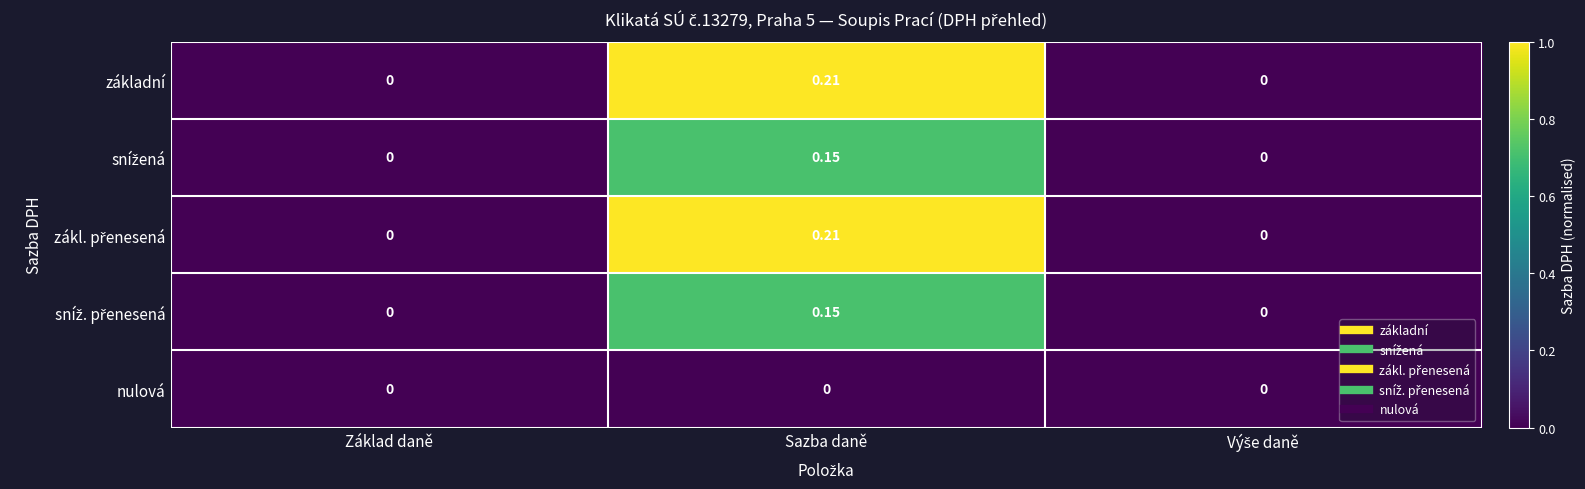

At which category does the chart reach its peak across all series?

Sazba daně